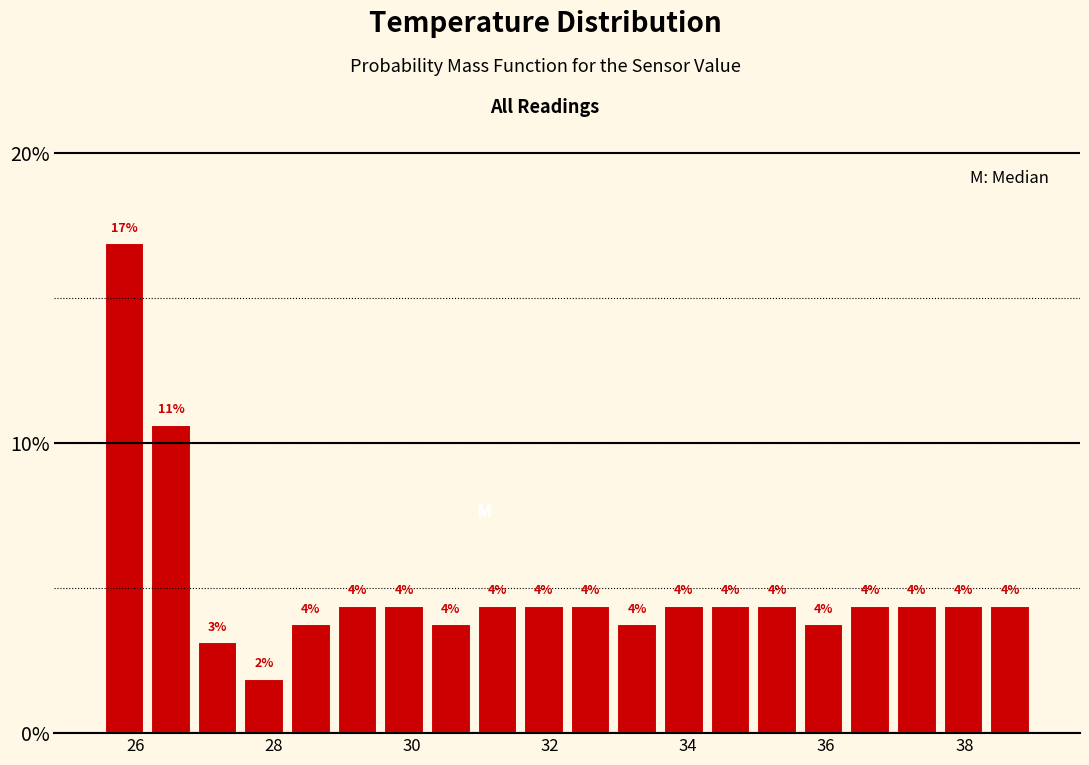

Read against the x-axis, roughly where is the centre of the tallest bar?

25.8